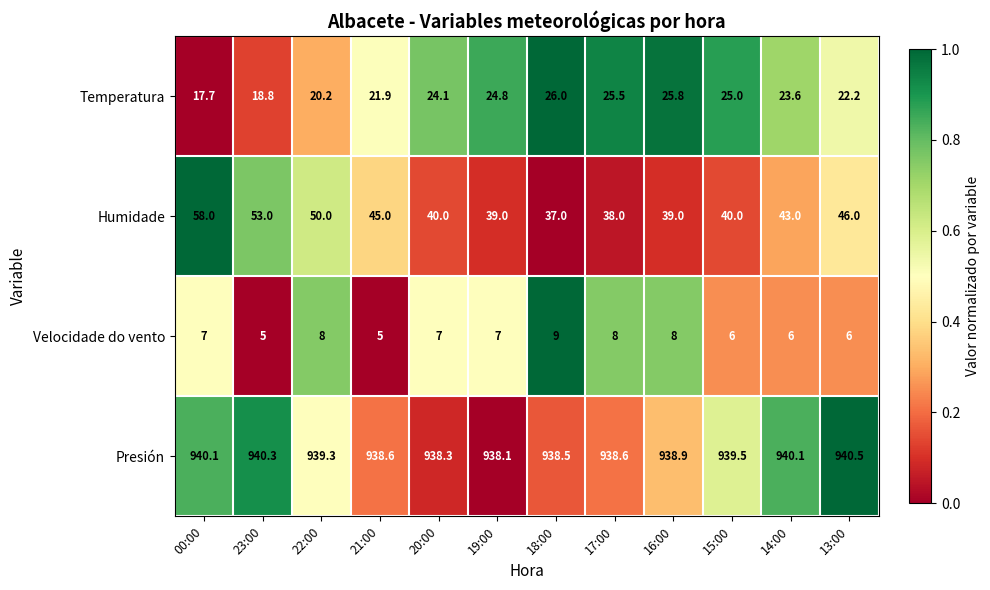

Rank the series by their maximum value, from lowest to highest.

Velocidade do vento, Temperatura, Humidade, Presión